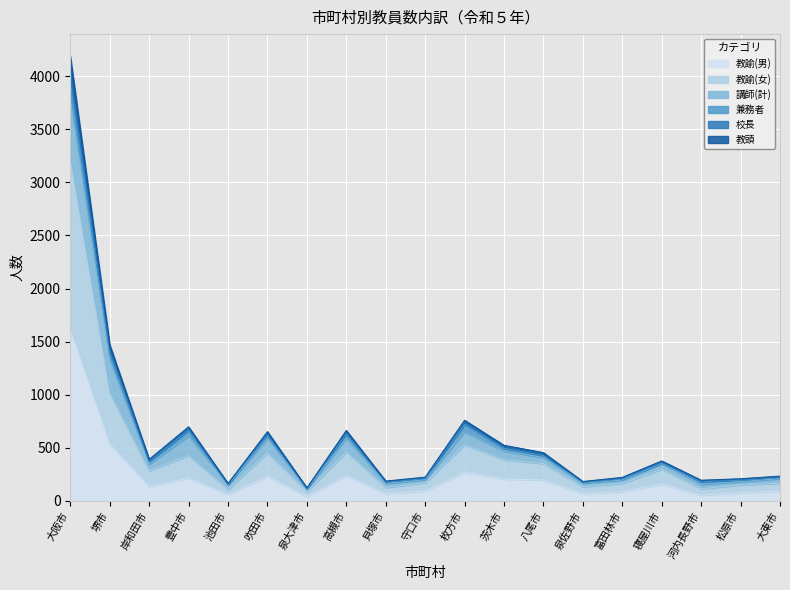

Is it true that 教頭 equals 142 at 大東市?

False